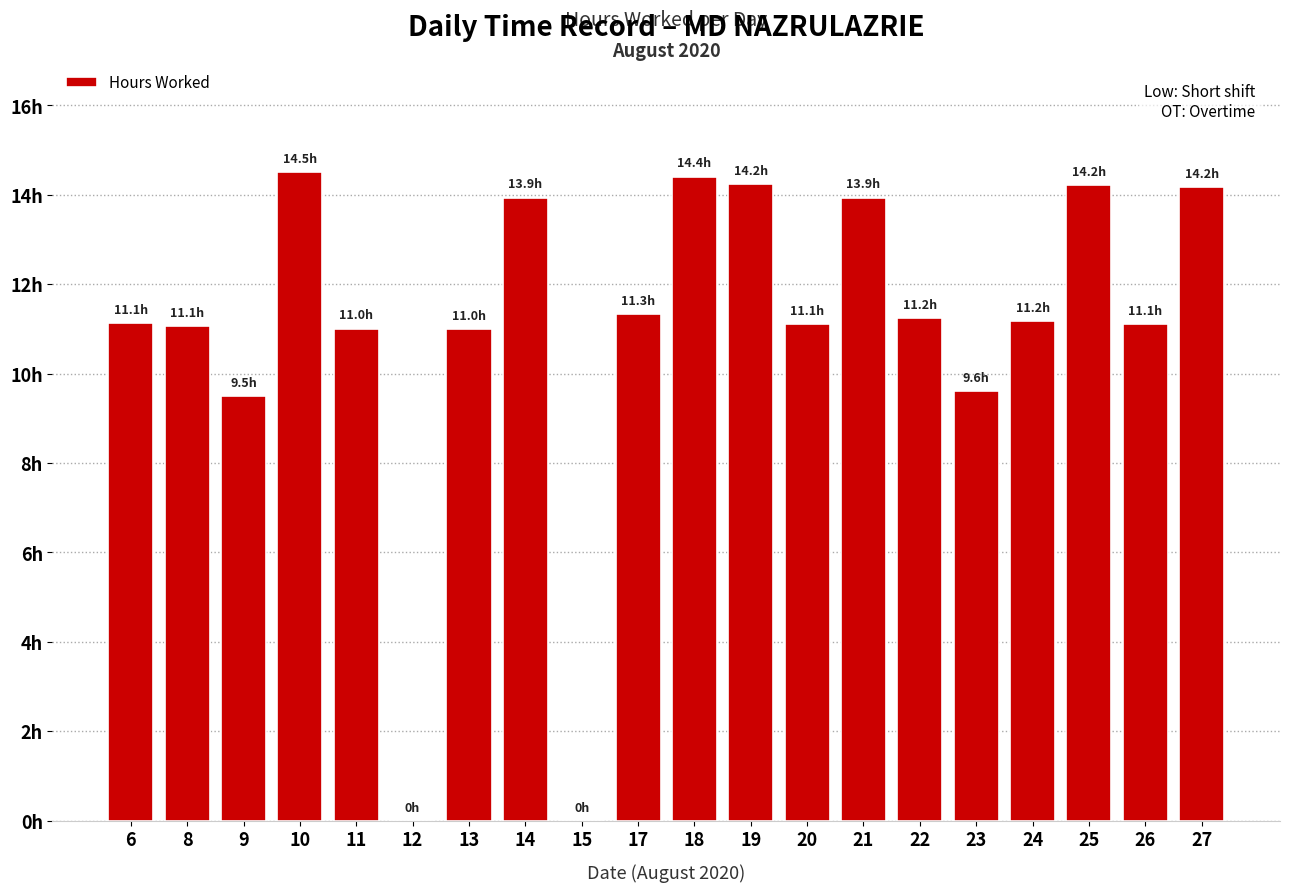

Are the bars grouped side by side (vs. stacked)?

No